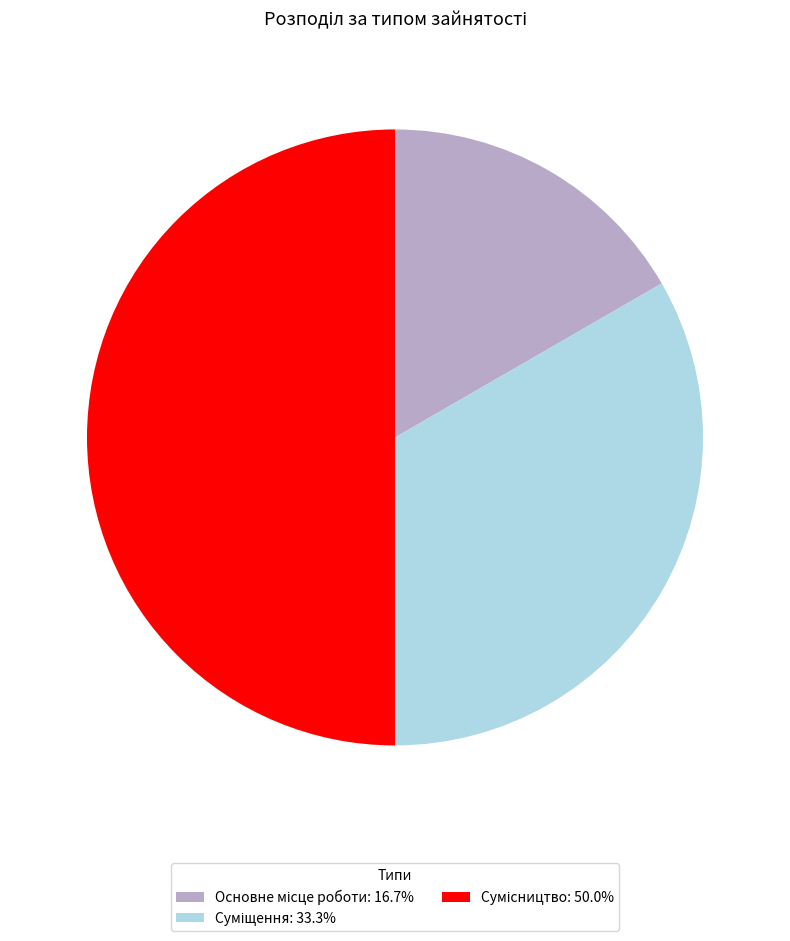

Is there a majority slice in this chart?

No